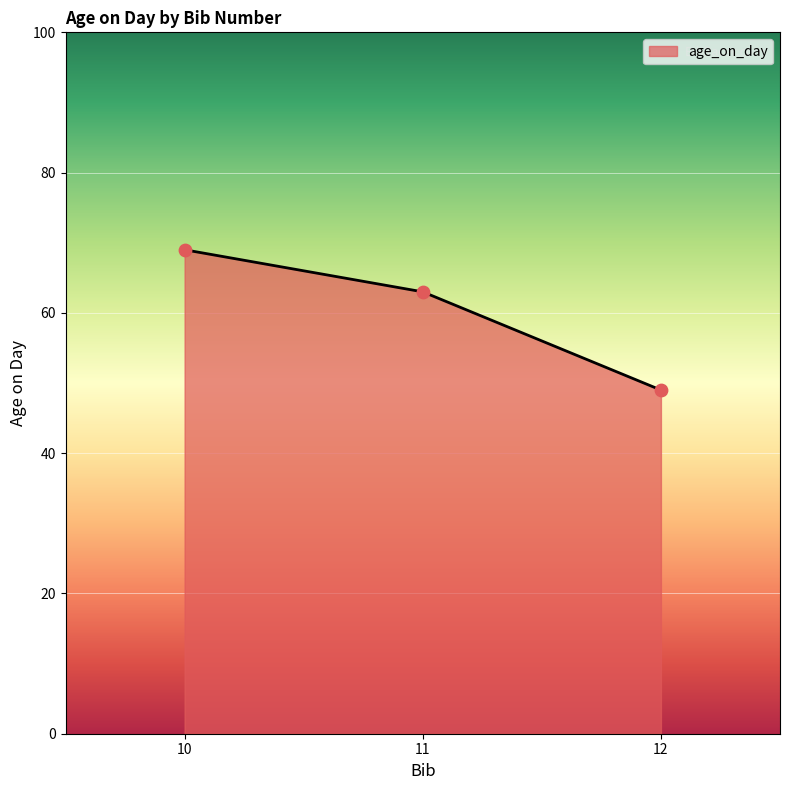

What is the ratio of the value at 12 to the value at 10?

0.7